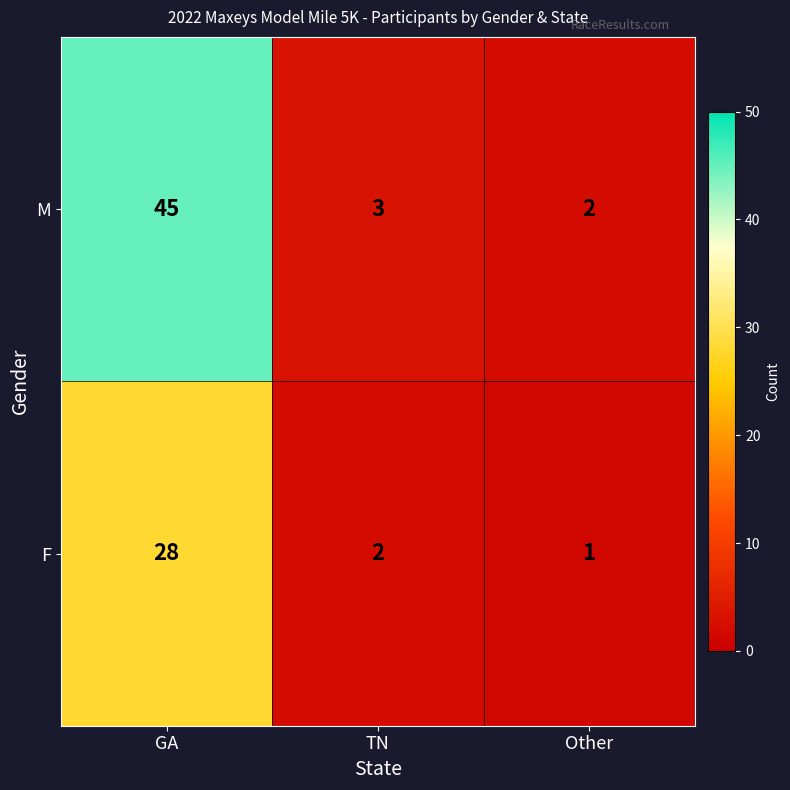

What is the sum of all F values?

31